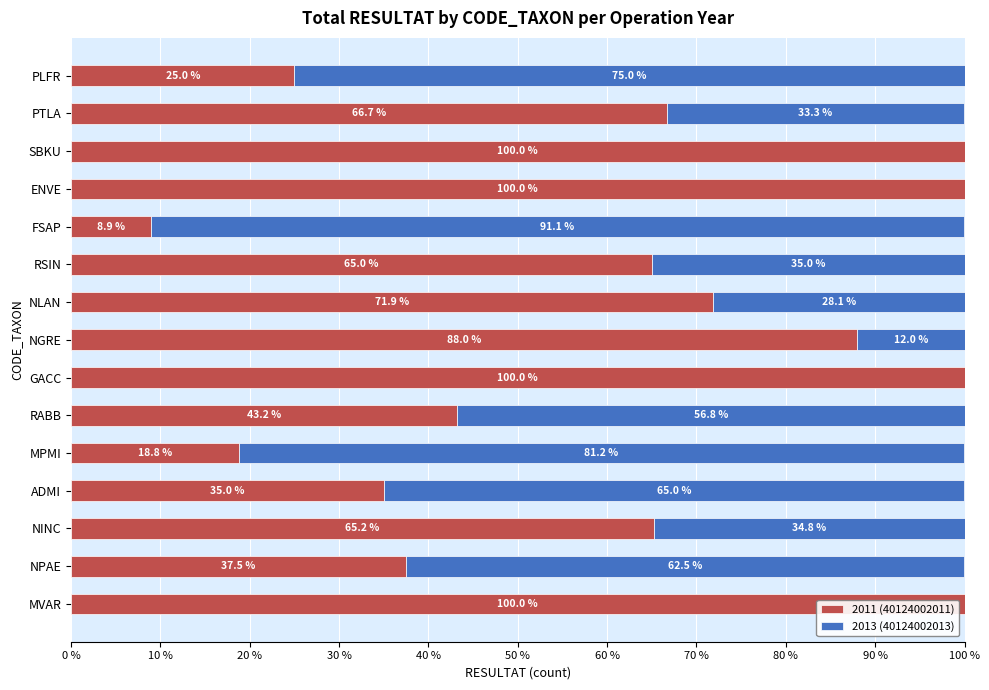

The 2011 (40124002011) series shows 41.4 at ENVE. True or false?

False